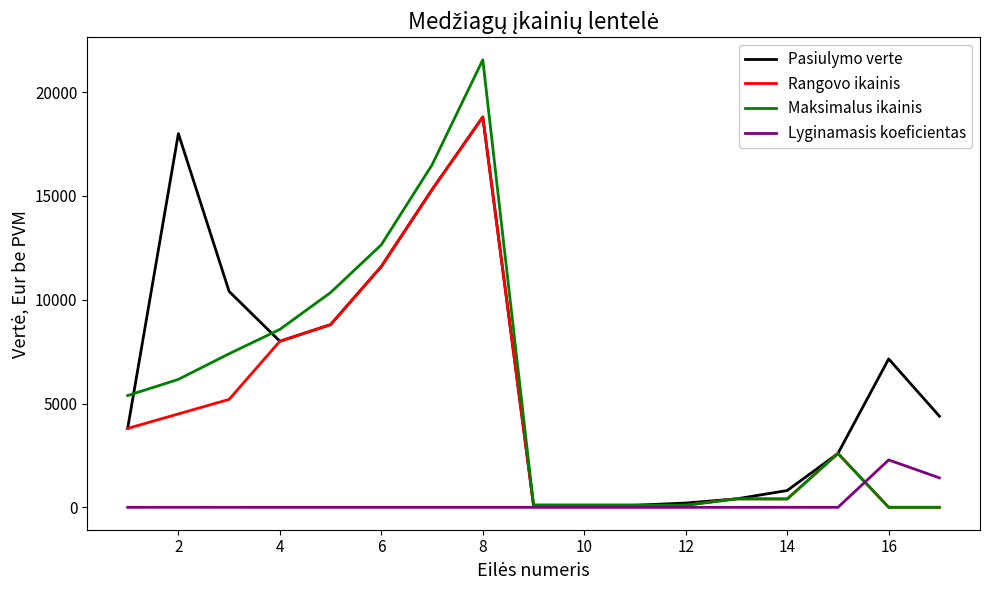

What is the highest value of the Pasiulymo verte series?

18800.0